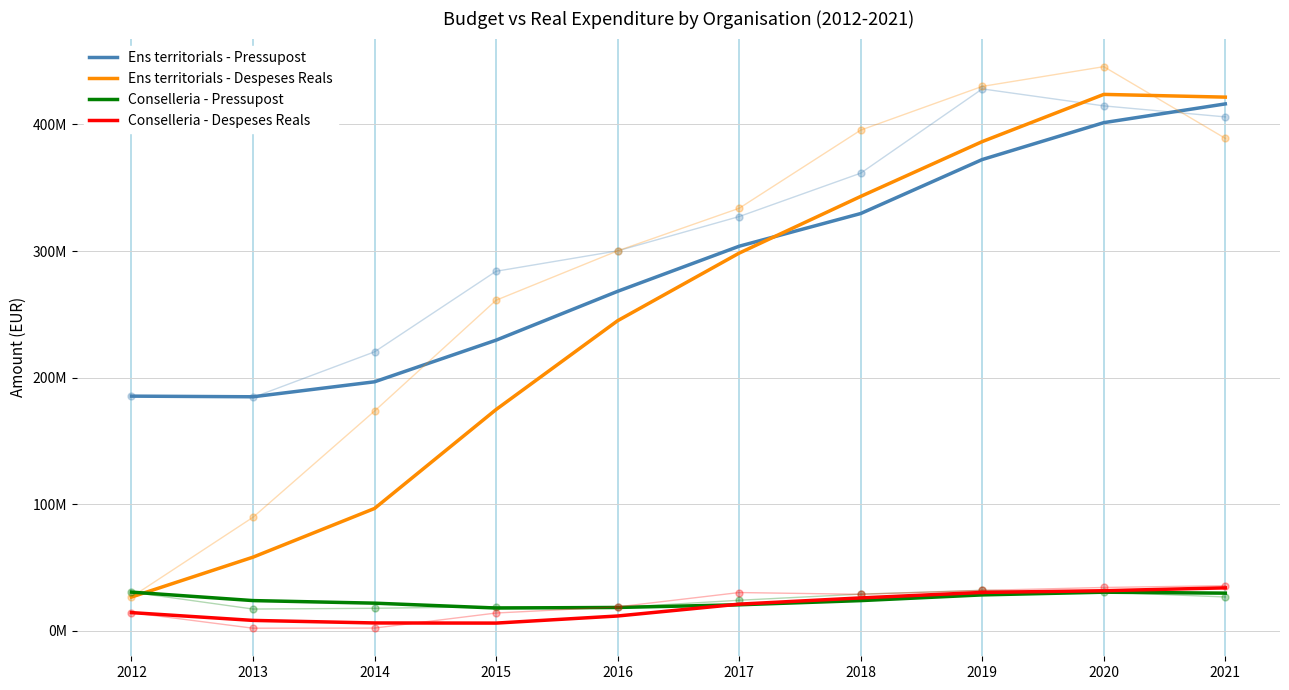

Reading left to right, list all the values displayed in this chart.

Ens territorials - Pressupost: 185317575.0	184816310.0	196649221.7	229541792.3	268142382.7	303775041.0	329613798.3	372270040.7	401421584.0	416237022.7
Ens territorials - Despeses Reals: 26568018.6	58082866.9	96563020.0	174741857.0	244914889.9	298327136.2	343131354.2	386447565.8	423750093.6	421578441.2
Conselleria - Pressupost: 30453507.0	23766238.0	21734619.7	17907343.7	18333426.0	20451440.3	23752475.7	28265276.7	30396997.7	29648462.0
Conselleria - Despeses Reals: 14259795.0	8103769.4	6085826.4	5979746.9	11595801.4	20954202.1	25881111.4	30217644.4	31552784.5	33828335.8